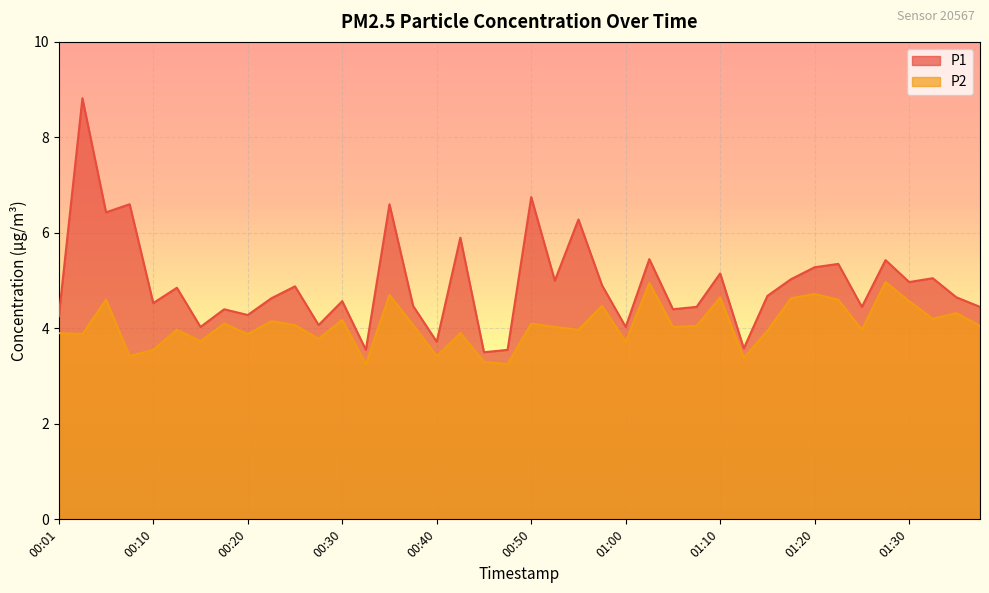

Reading left to right, extract all data points from this chart.

P1: 00:01=4.2	00:03=8.8	00:05=6.4	00:08=6.6	00:10=4.5	00:13=4.8	00:15=4.0	00:18=4.4	00:20=4.3	00:23=4.6	00:25=4.9	00:28=4.1	00:30=4.6	00:33=3.5	00:35=6.6	00:38=4.5	00:40=3.7	00:43=5.9	00:45=3.5	00:47=3.5	00:50=6.8	00:52=5.0	00:55=6.3	00:57=4.9	01:00=4.0	01:02=5.5	01:05=4.4	01:07=4.5	01:10=5.2	01:12=3.6	01:15=4.7	01:17=5.0	01:20=5.3	01:22=5.3	01:25=4.5	01:27=5.4	01:30=5.0	01:32=5.0	01:34=4.7	01:37=4.5
P2: 00:01=3.9	00:03=3.9	00:05=4.6	00:08=3.4	00:10=3.5	00:13=4.0	00:15=3.7	00:18=4.1	00:20=3.9	00:23=4.2	00:25=4.1	00:28=3.8	00:30=4.2	00:33=3.2	00:35=4.7	00:38=4.1	00:40=3.4	00:43=3.9	00:45=3.3	00:47=3.2	00:50=4.1	00:52=4.0	00:55=4.0	00:57=4.5	01:00=3.7	01:02=5.0	01:05=4.0	01:07=4.0	01:10=4.7	01:12=3.4	01:15=4.0	01:17=4.6	01:20=4.7	01:22=4.6	01:25=4.0	01:27=5.0	01:30=4.6	01:32=4.2	01:34=4.3	01:37=4.0